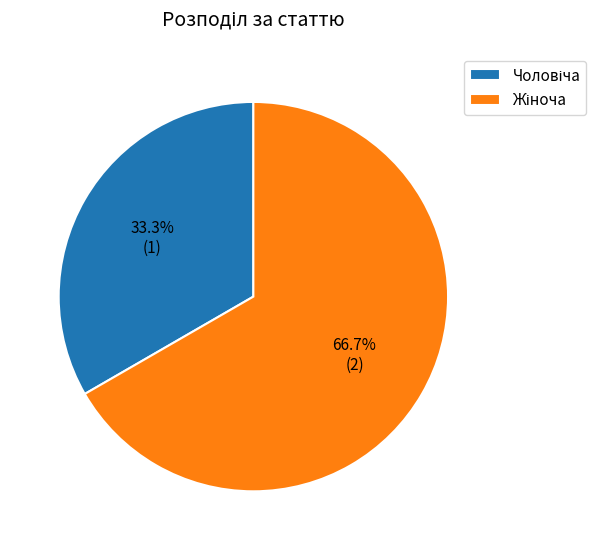

Is there any slice that represents more than half of the pie?

Yes